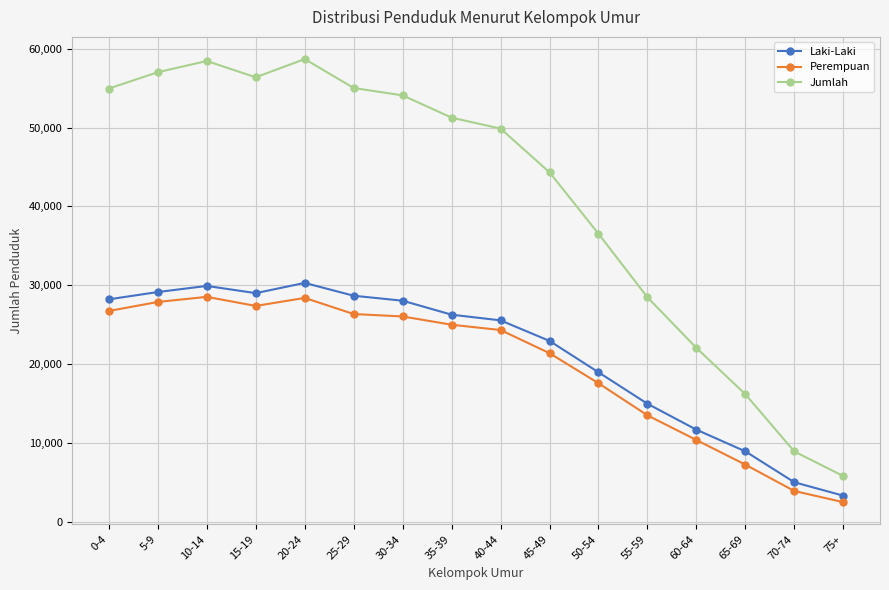

What is the spread (max minus min) of values at 0-4?

28216